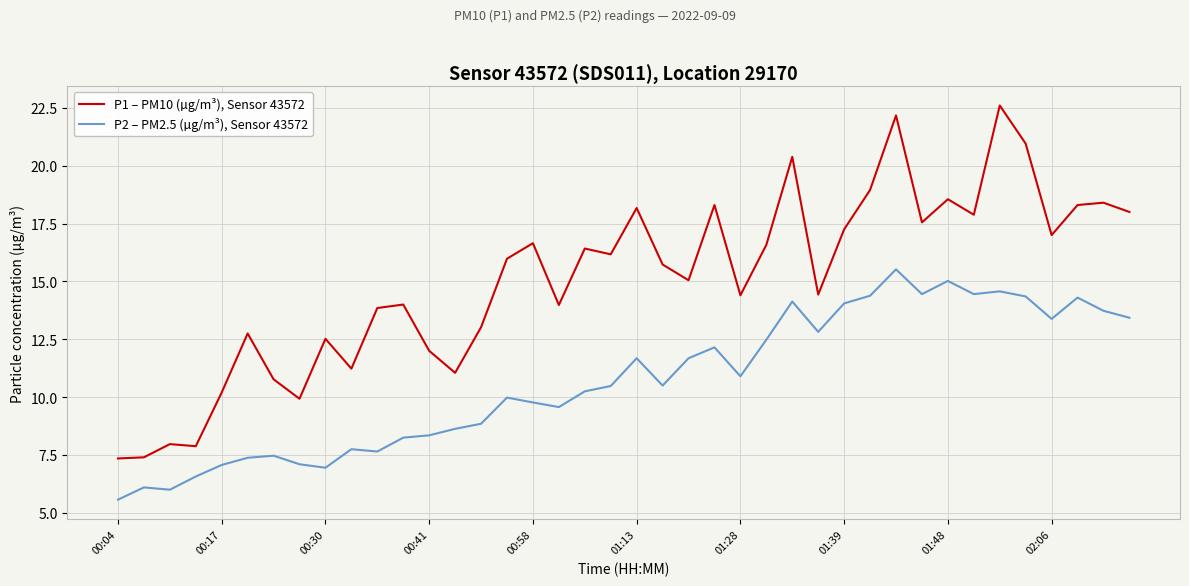

Does the chart have visible grid lines?

Yes